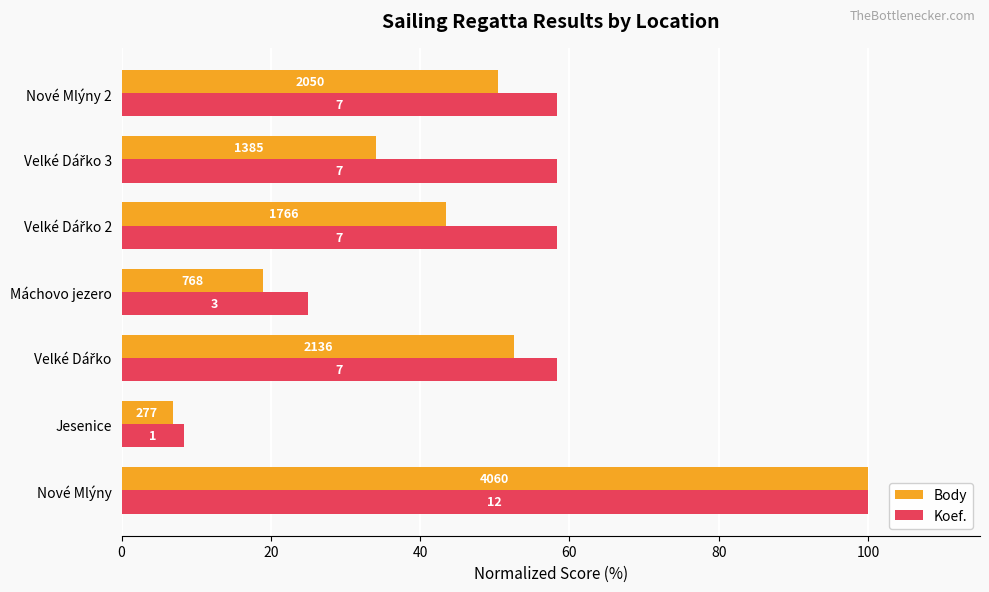

What are all the series names shown in the legend?

Body, Koef.